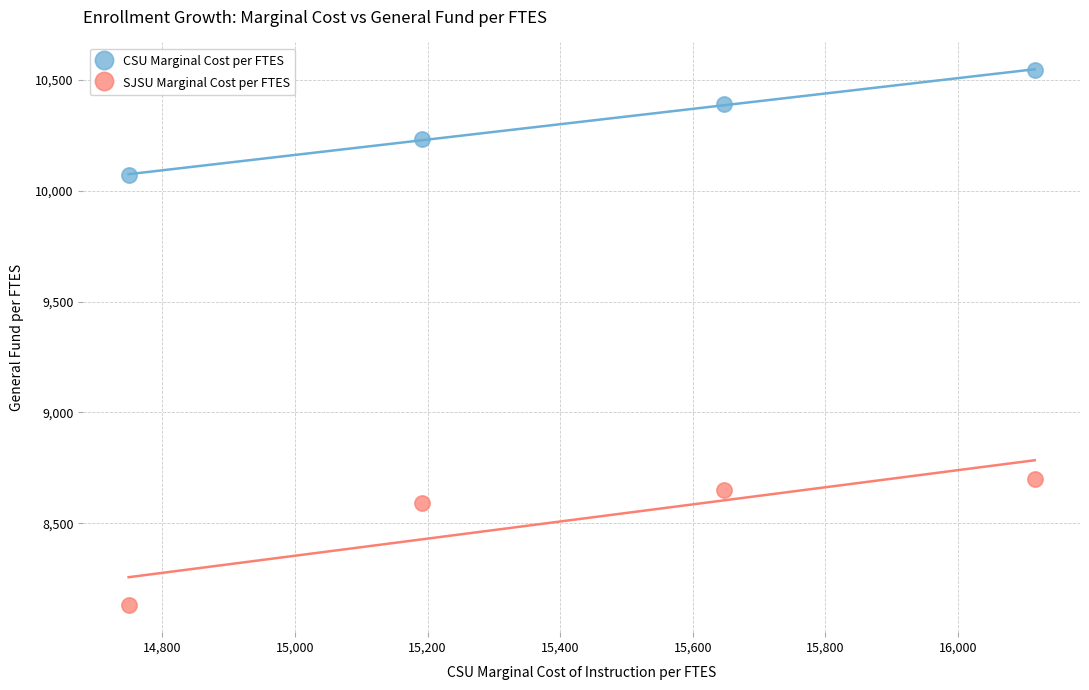

Across all data points, what is the range of X values (max minus min)?

1367.0